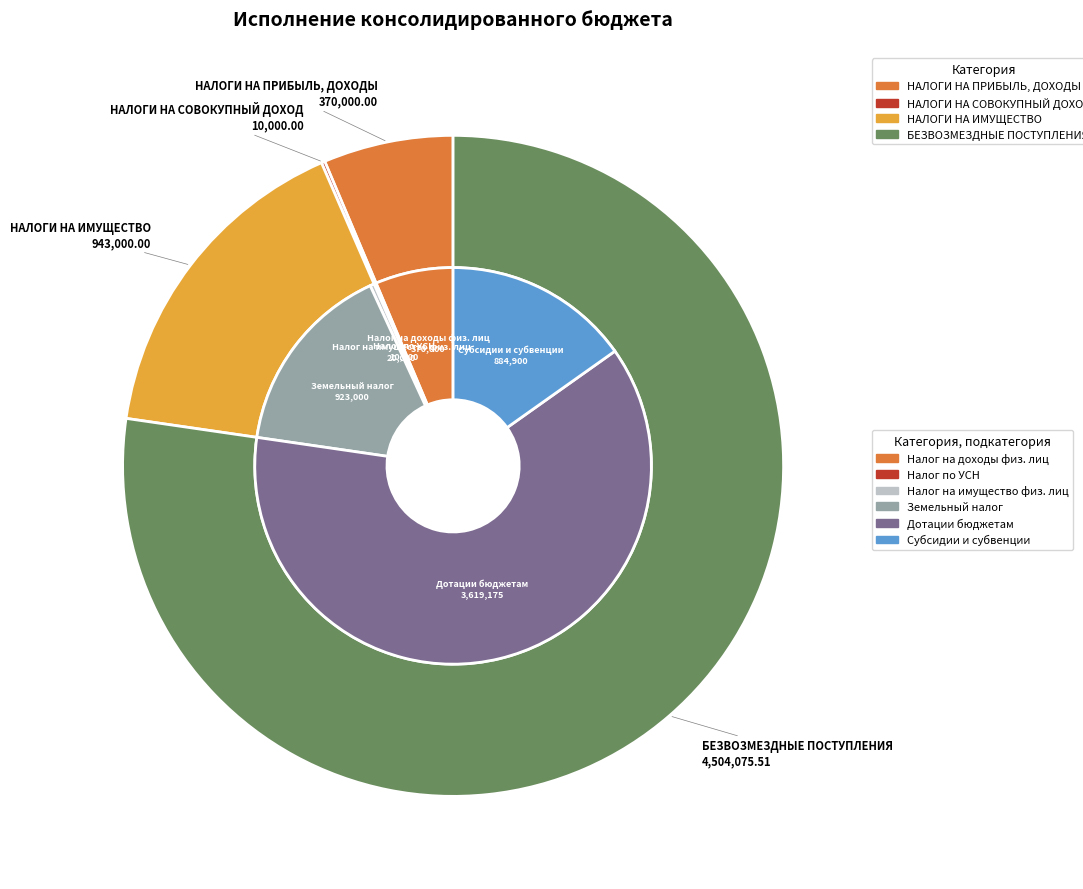

What portion of the pie excludes НАЛОГИ НА ИМУЩЕСТВО?

83.8%